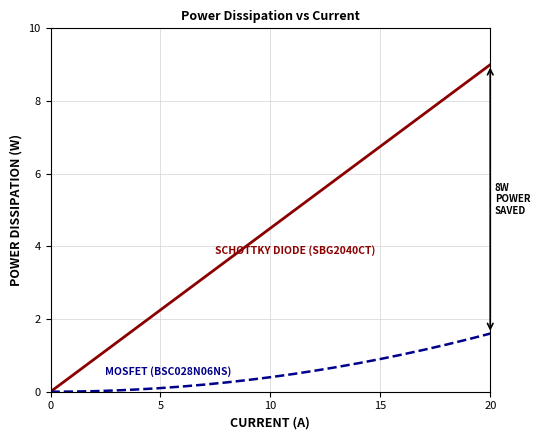

What is the greatest value displayed?

9.0